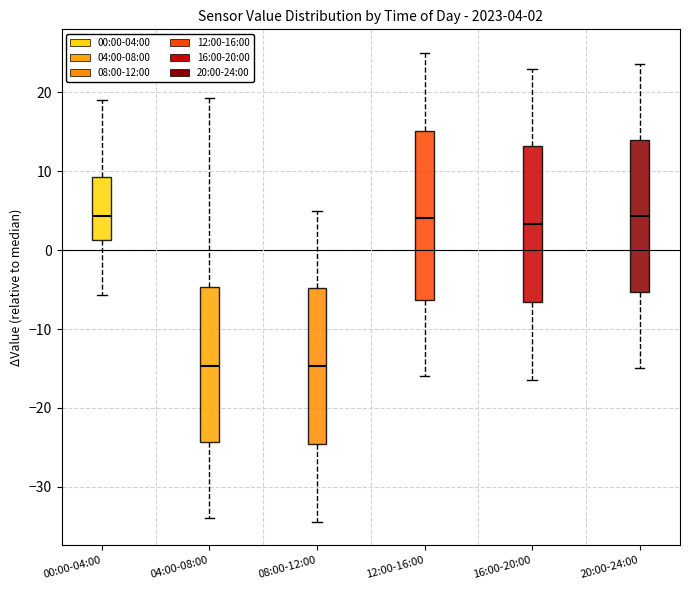

Comparing the boxes themselves (not the whiskers), which one is the tallest?

12:00-16:00